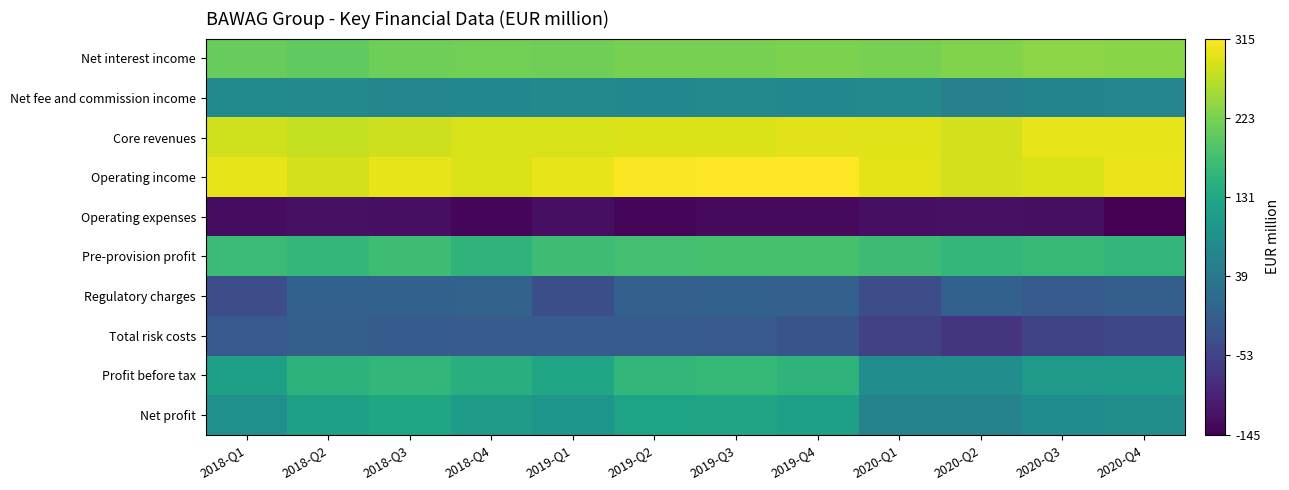

What is the total value across all series at 2019-Q4?

1190.3